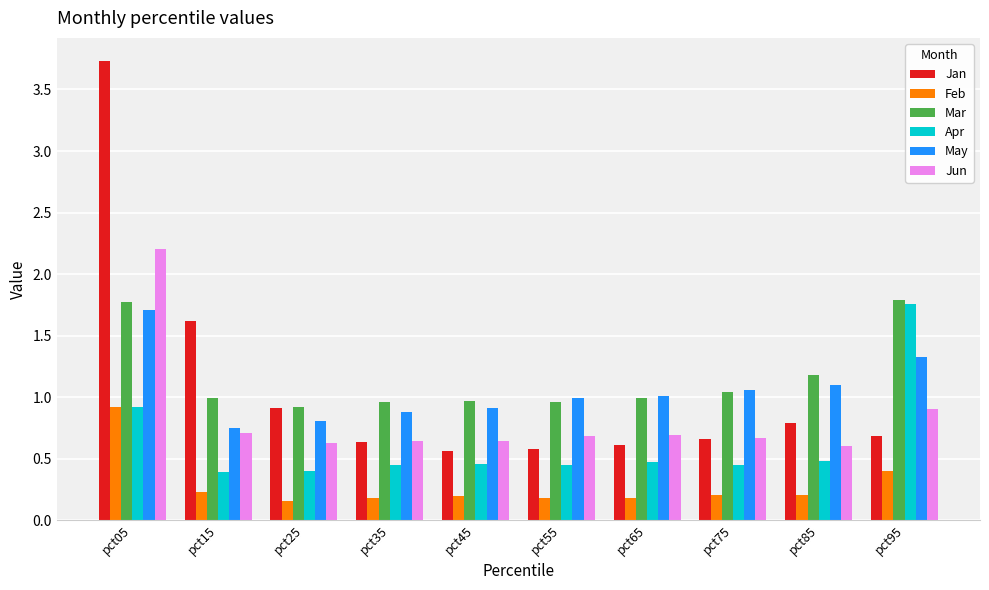

At which category is the sum across all series the highest?

pct05